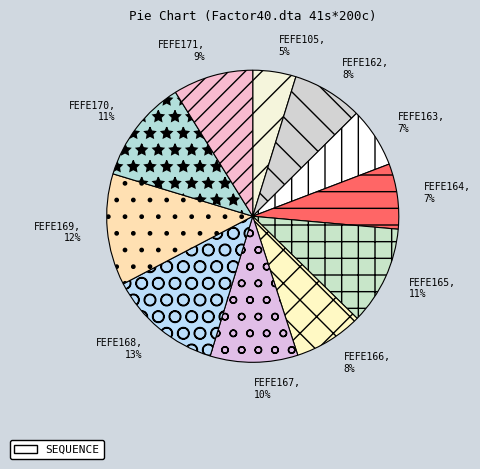

Between FEFE163 and FEFE169, which is larger?

FEFE169